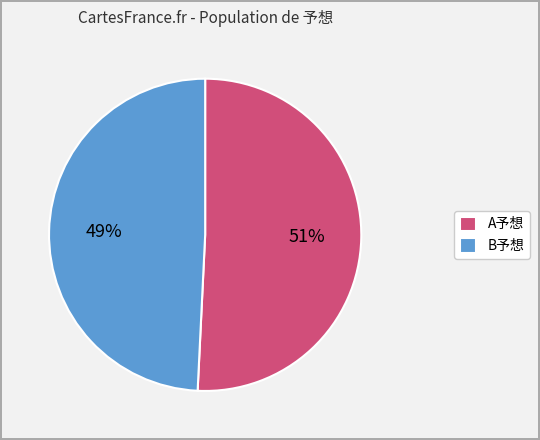

Which category has the biggest portion of the pie?

A予想